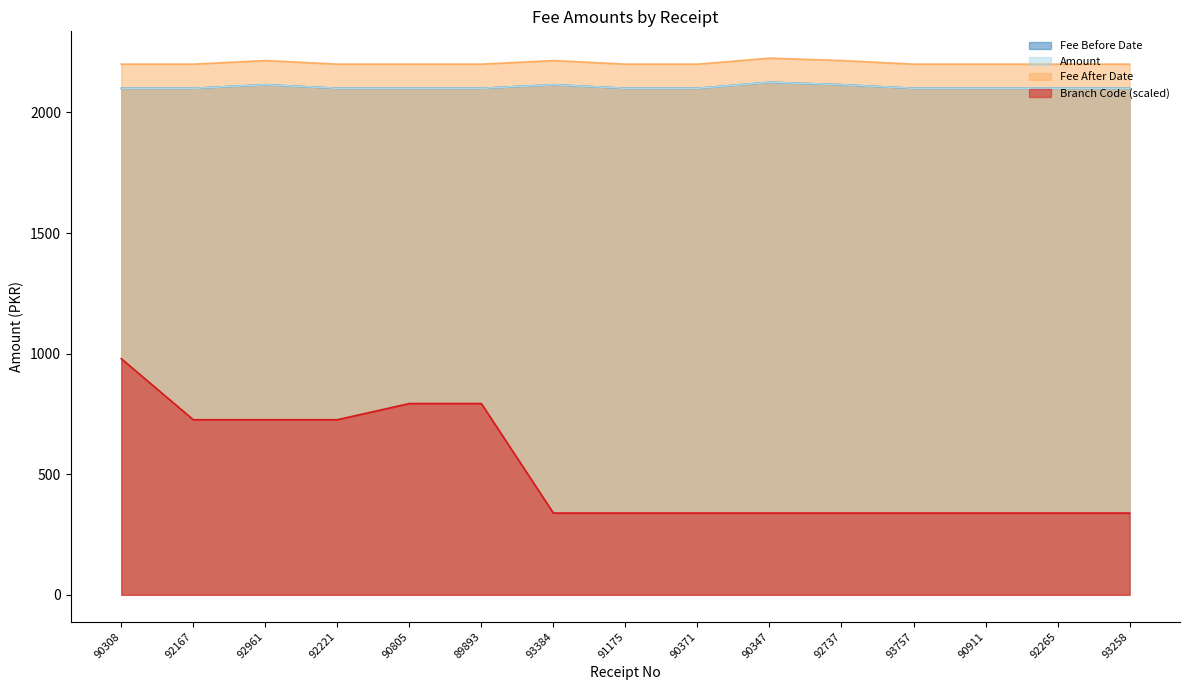

Is the value of Fee Before Date at 92167 greater than the value of Branch Code (scaled) at 92265?

Yes